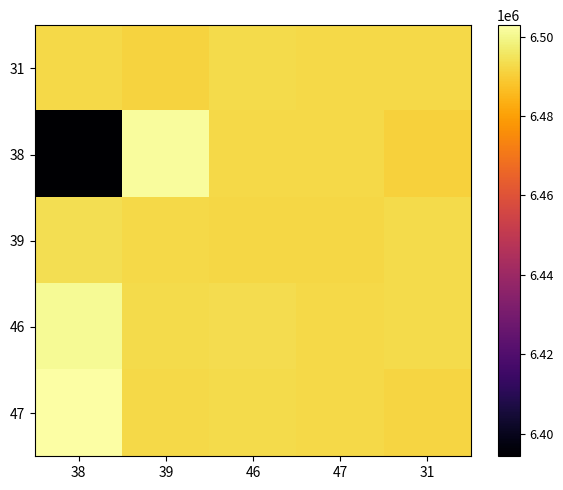

Which series changed the most between 39 and 31?

38